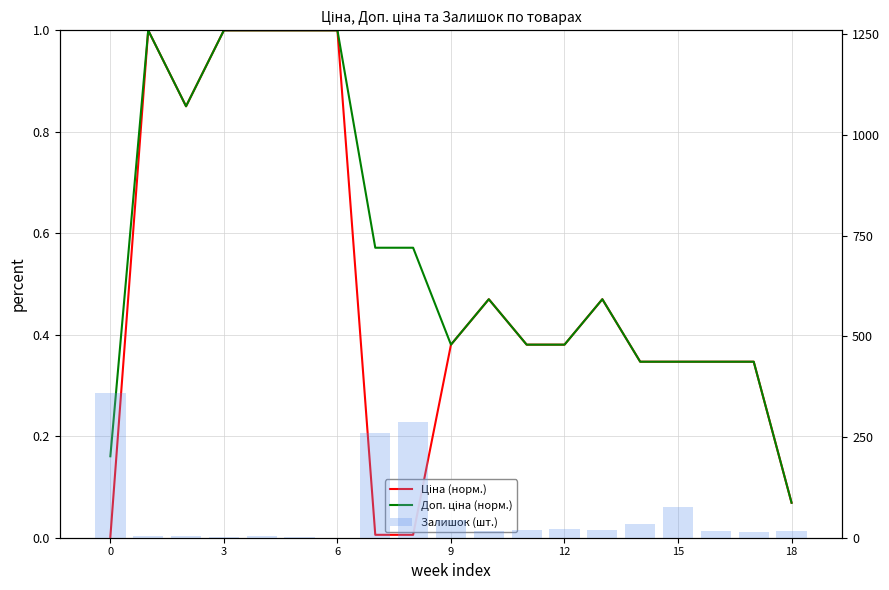

Does the chart contain any negative values?

No